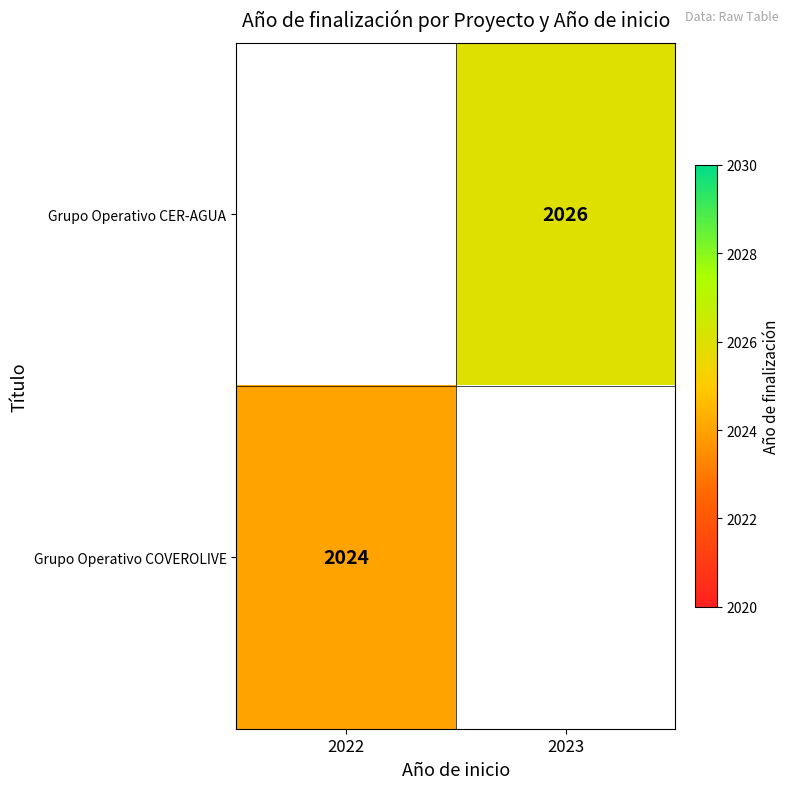

The value of Grupo Operativo CER-AGUA at 2023 is 1194. True or false?

False